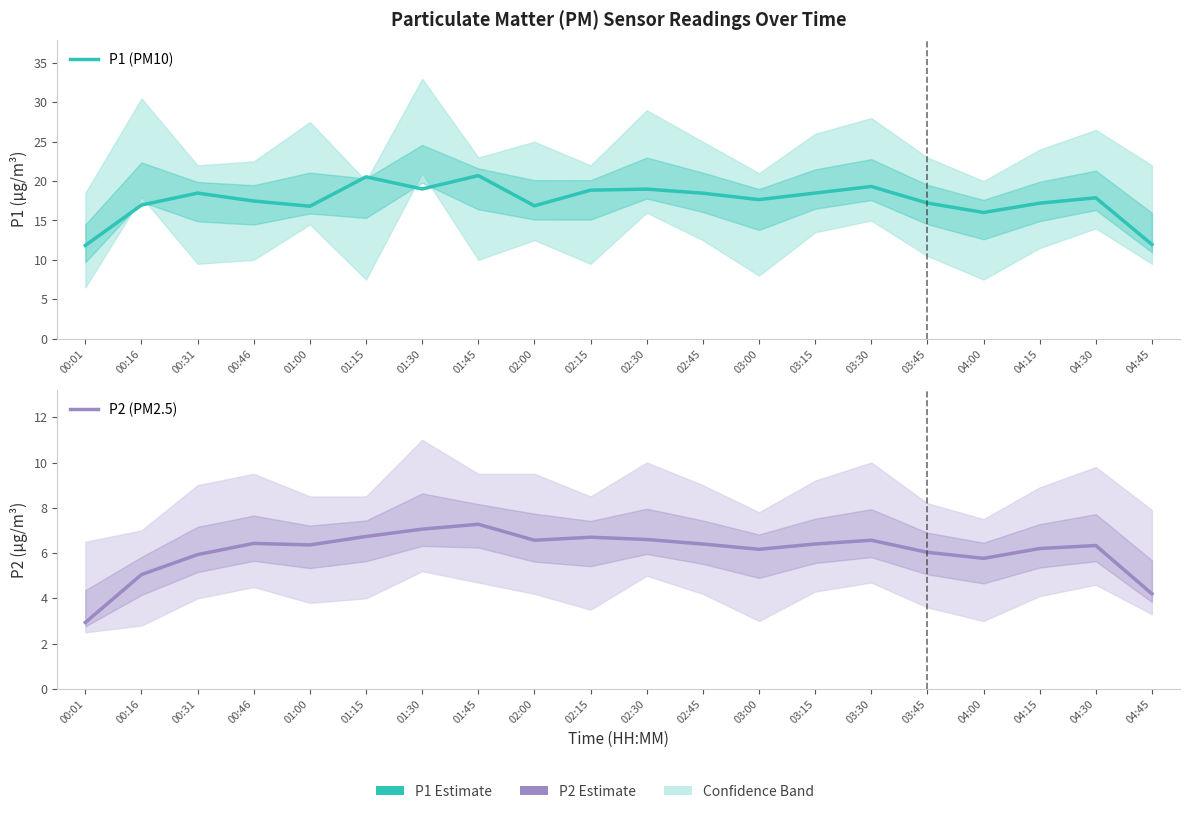

What is the difference between the P2 (PM2.5) values at 03:15 and 02:00?

0.2